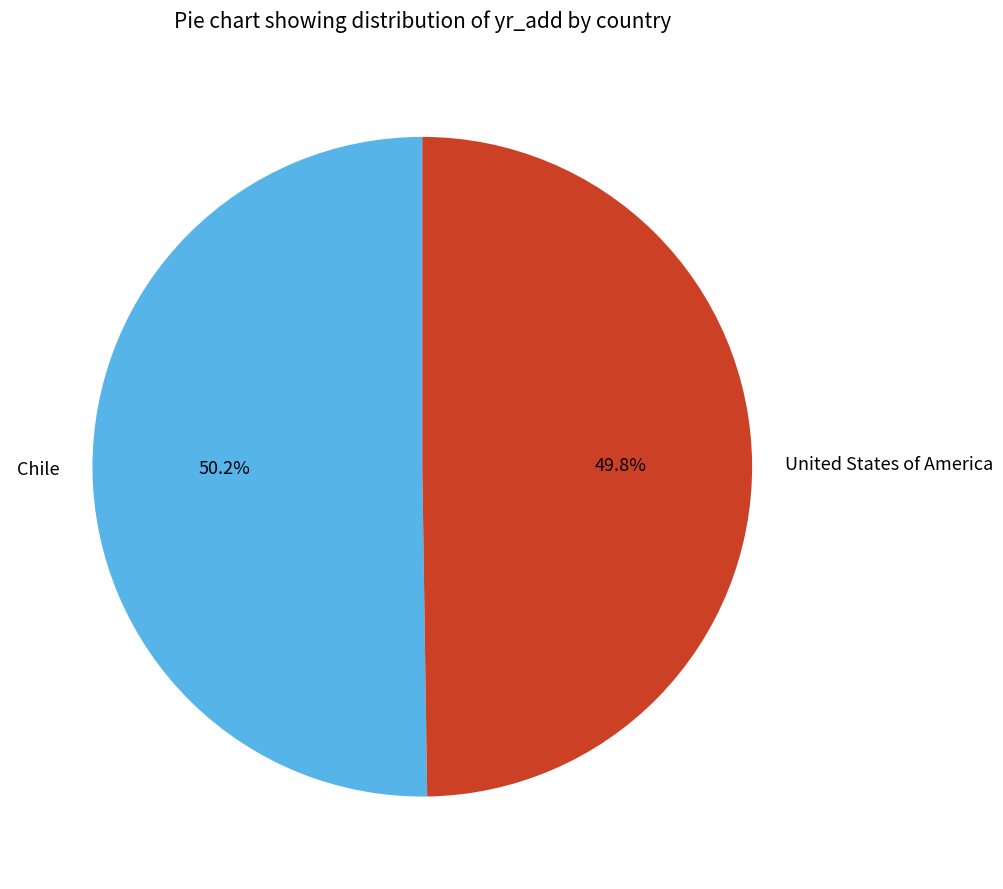

Combined, do Chile and United States of America account for over 50%?

Yes